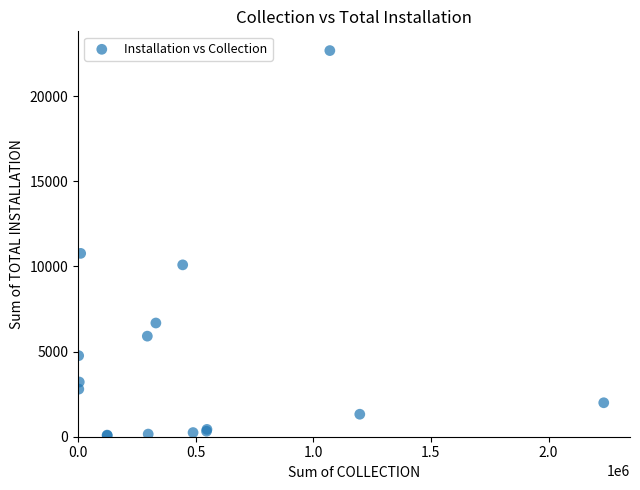

What Y value in the scatter plot is closest to 11376?

10769